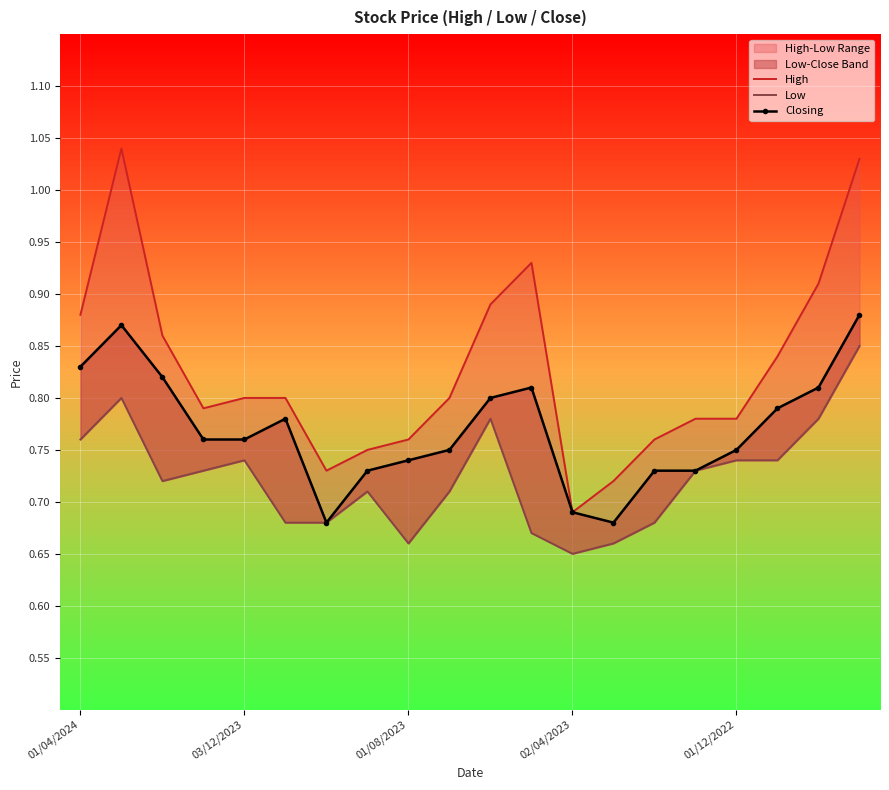

Which series has the widest spread of values?

High